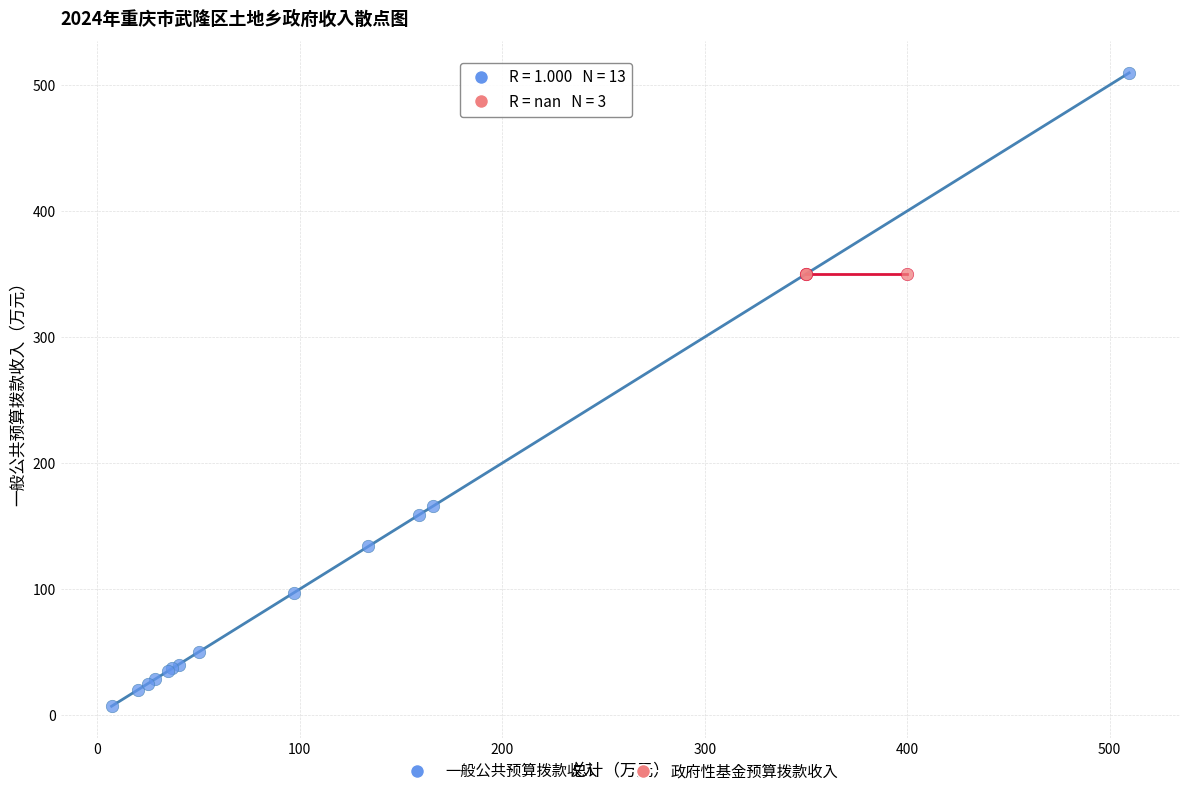

Which series contains the lowest Y value?

一般公共预算拨款收入